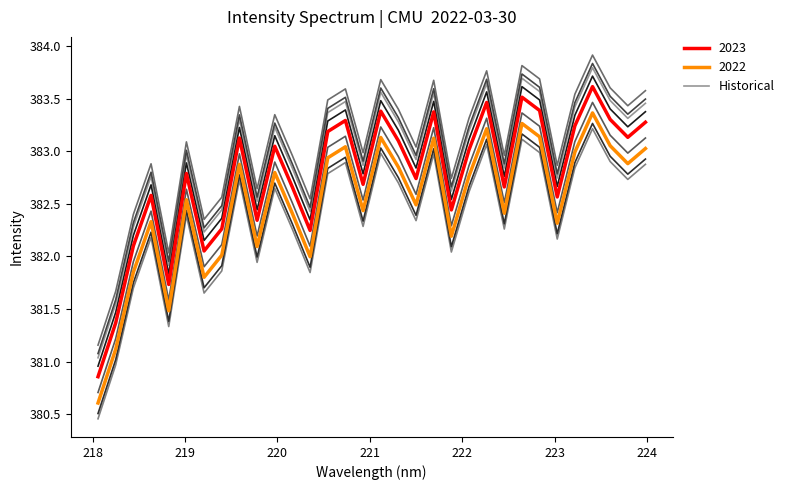

What is the greatest value displayed?

383.9